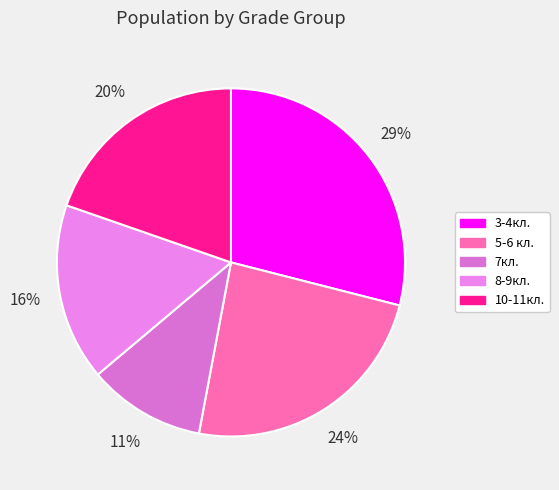

Between 5-6 кл. and 3-4кл., which is larger?

3-4кл.